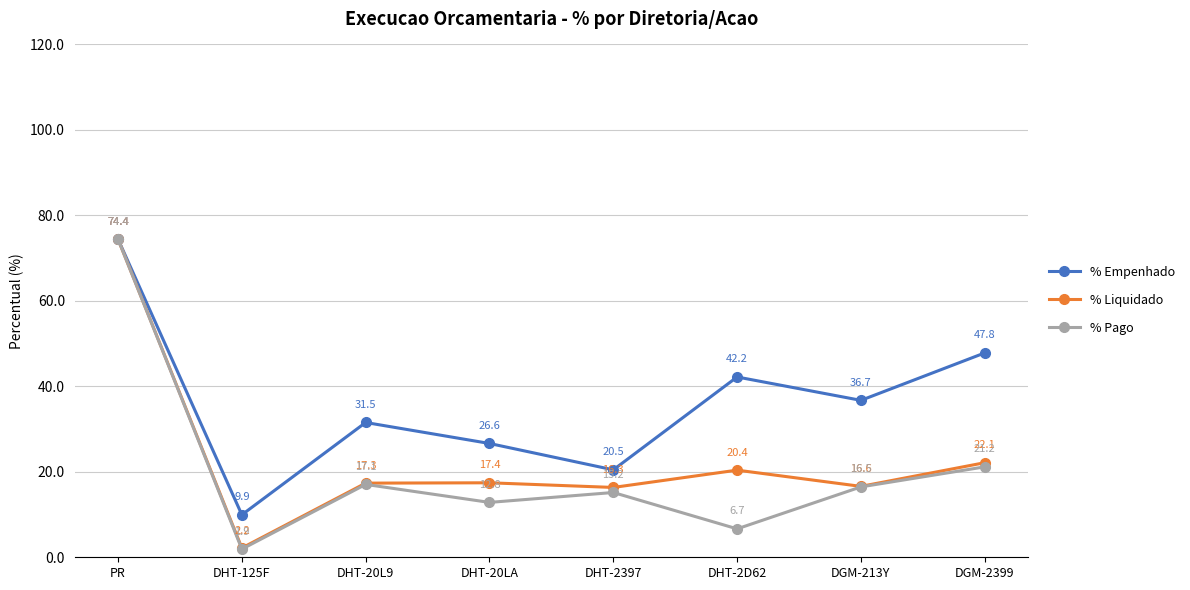

How many lines are shown in the chart?

3